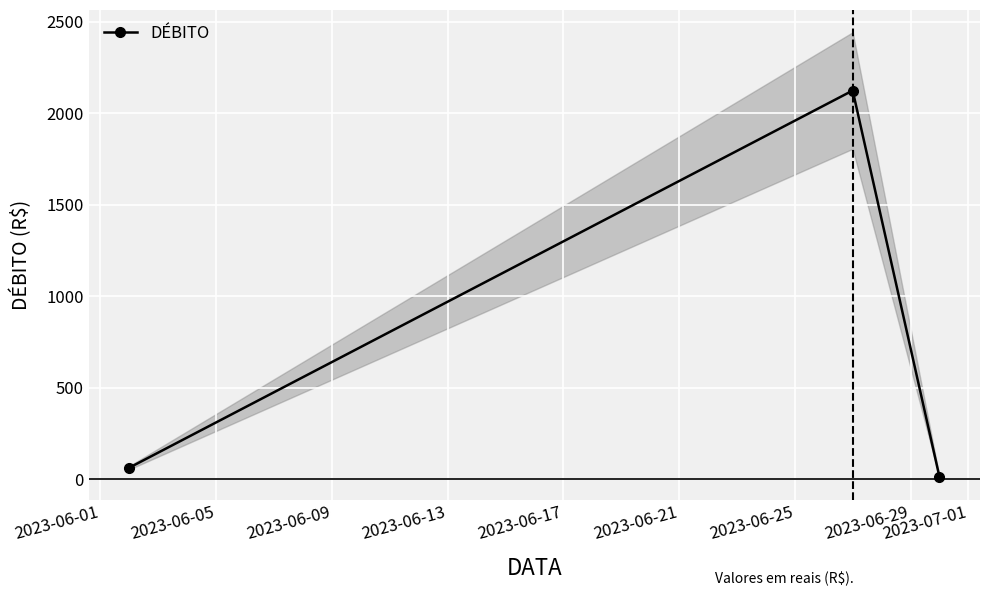

What is the highest value of the DÉBITO series?

2125.0